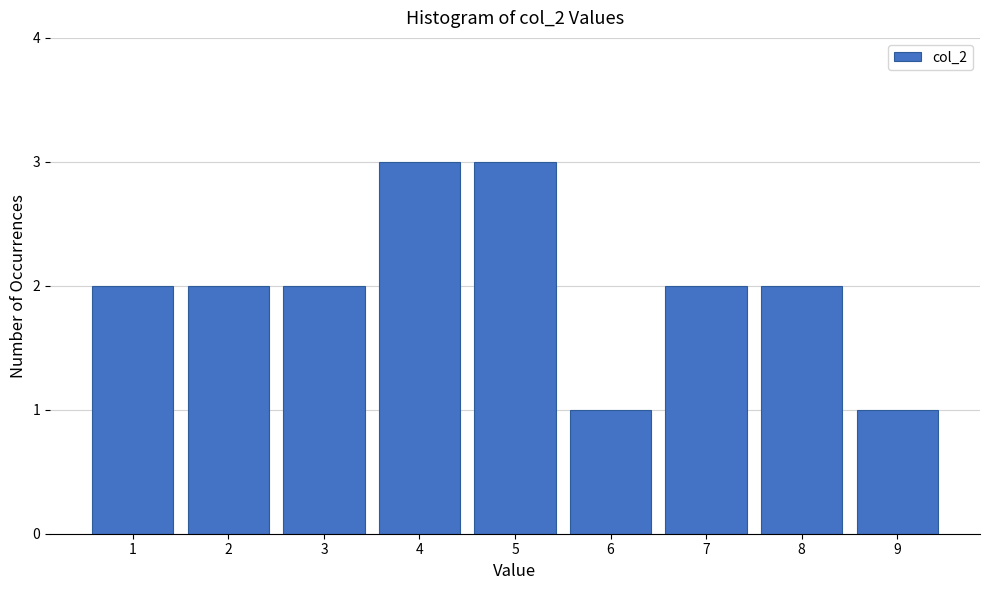

Reading left to right, transcribe this chart: for each bar, give the range it covers on the x-axis and its height. The values are not printed on the chart, so give them approximately, as read against the axis.

0.5 to 1.5: 2
1.5 to 2.5: 2
2.5 to 3.5: 2
3.5 to 4.5: 3
4.5 to 5.5: 3
5.5 to 6.5: 1
6.5 to 7.5: 2
7.5 to 8.5: 2
8.5 to 9.5: 1